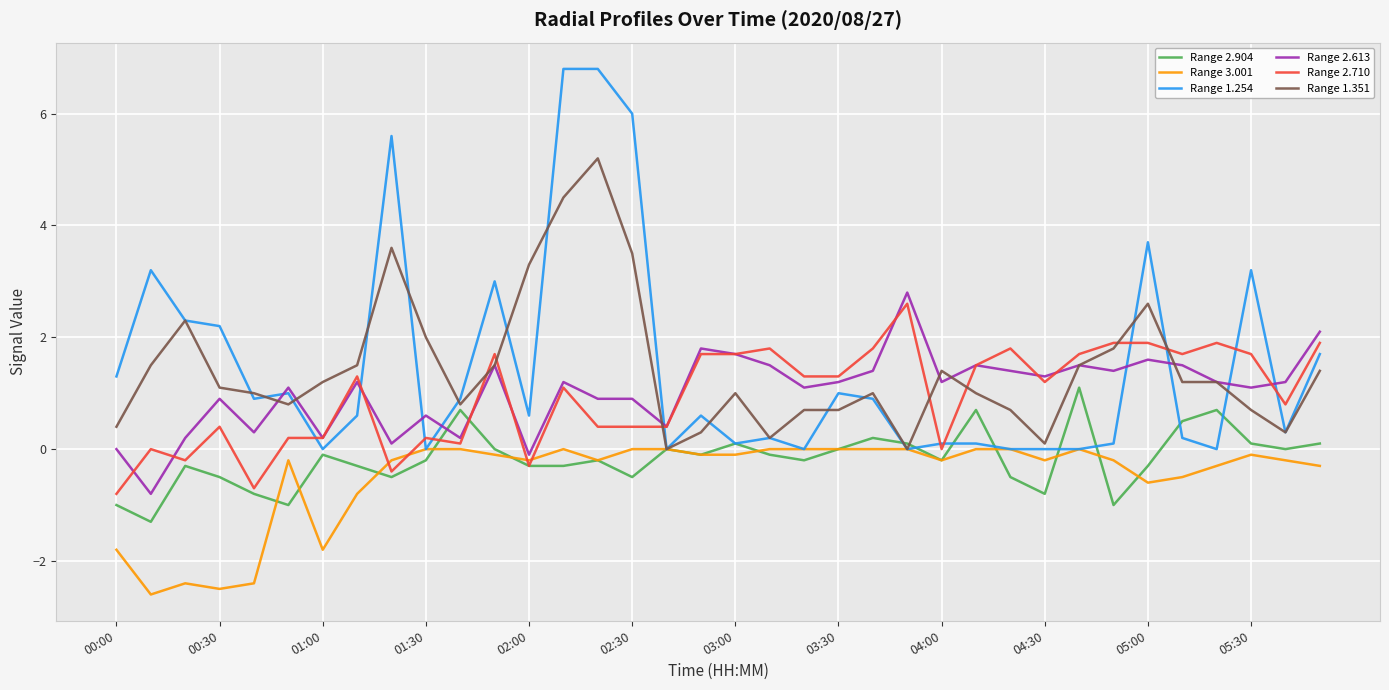

Which series has the widest spread of values?

Range 1.254